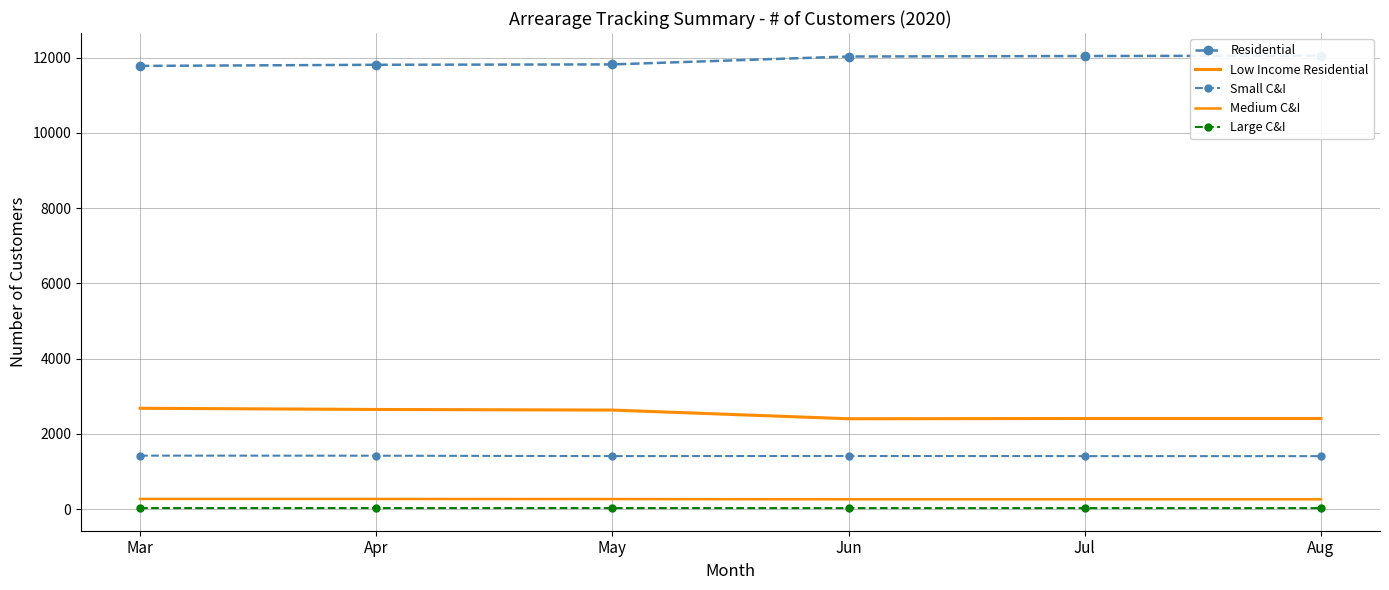

True or false: Low Income Residential and Small C&I cross at least once.

False